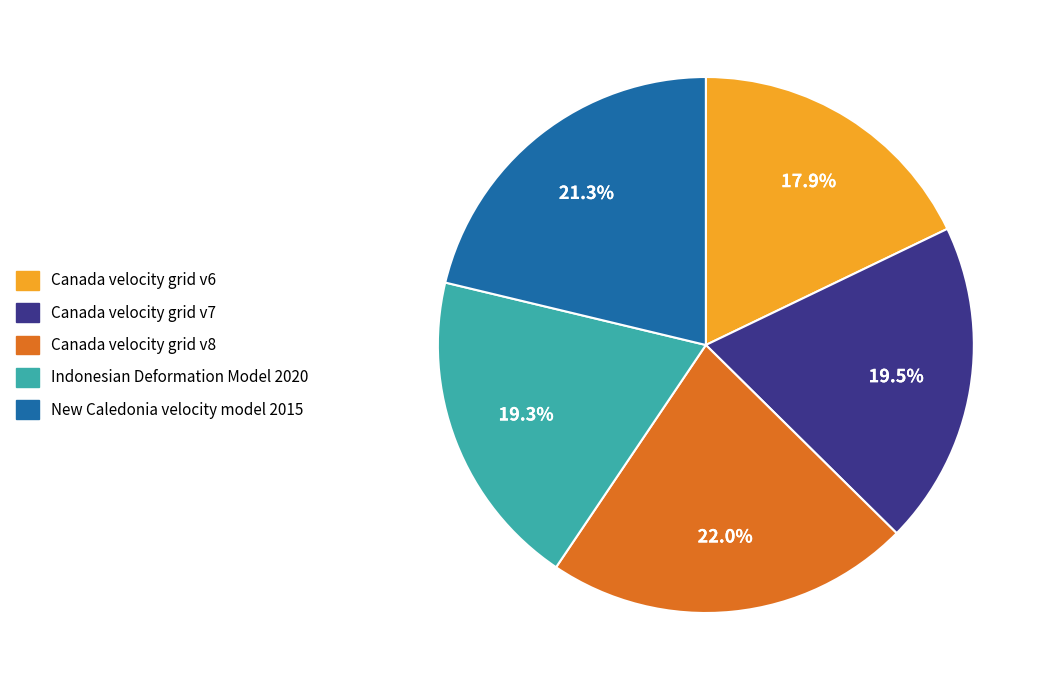

What percentage do Canada velocity grid v8 and New Caledonia velocity model 2015 together represent?

43.3%